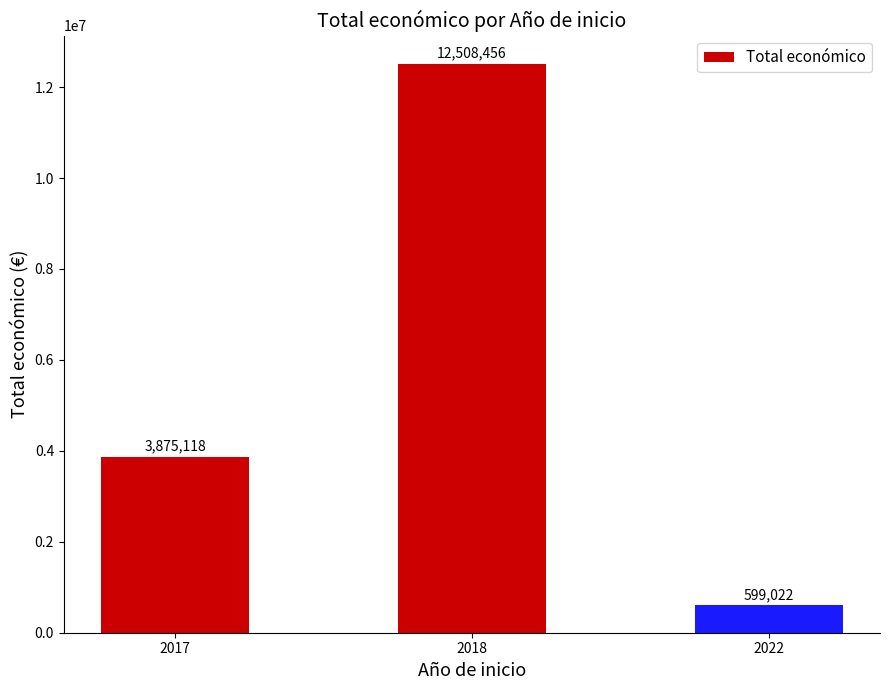

The value at 2022 is 996216. True or false?

False